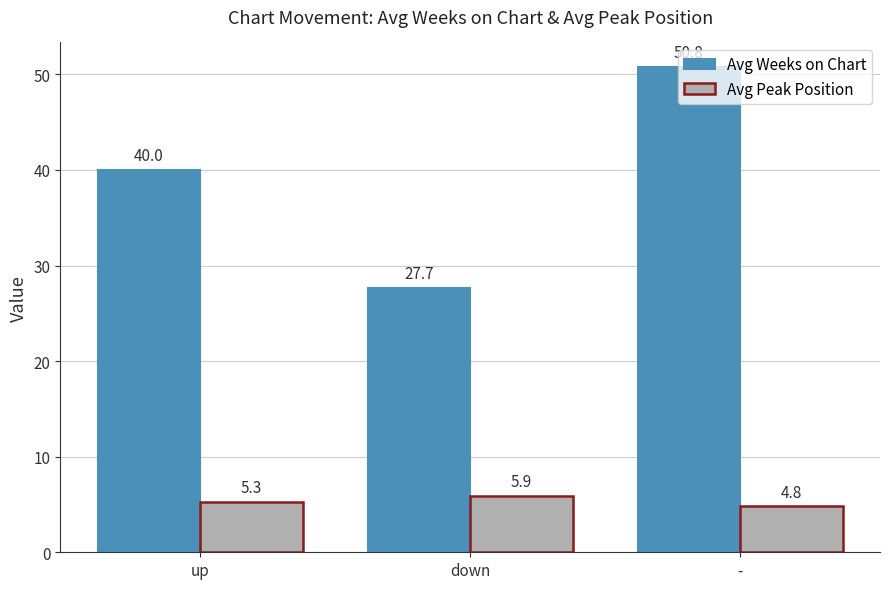

Count the Avg Peak Position values in the range 4 to 5.

1